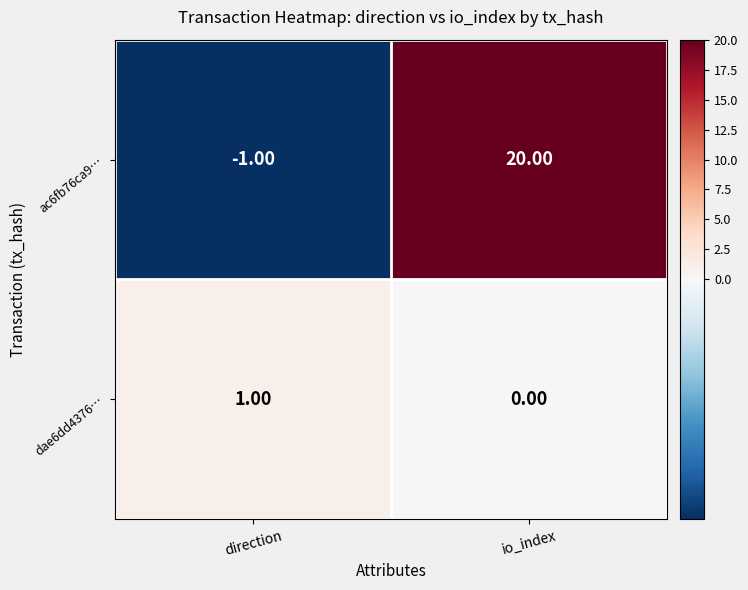

At which label does dae6dd4376… reach its peak?

direction